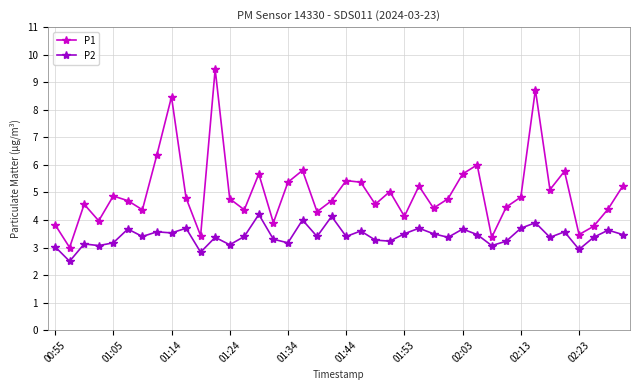

Which series has the largest total across all categories?

P1